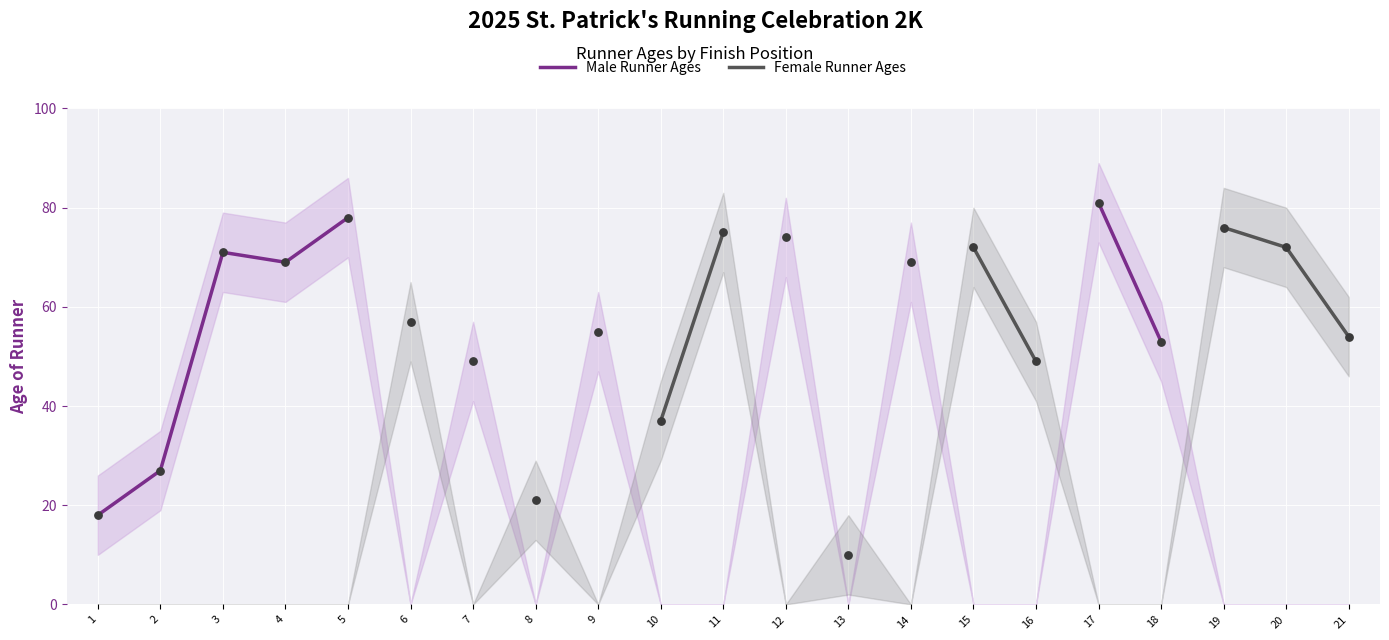

At how many categories does at least one series exceed 68?

10